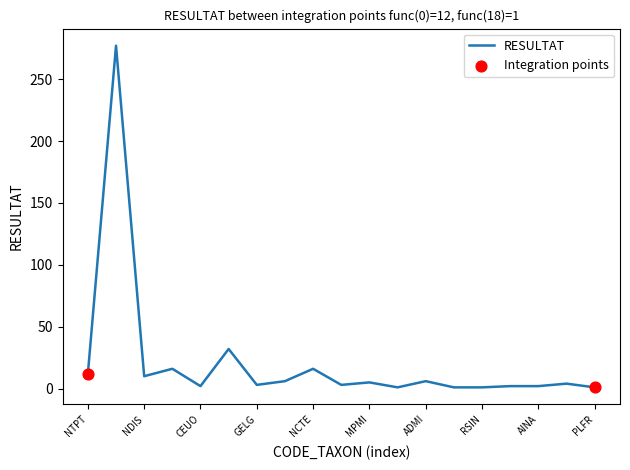

What is the greatest value displayed?

277